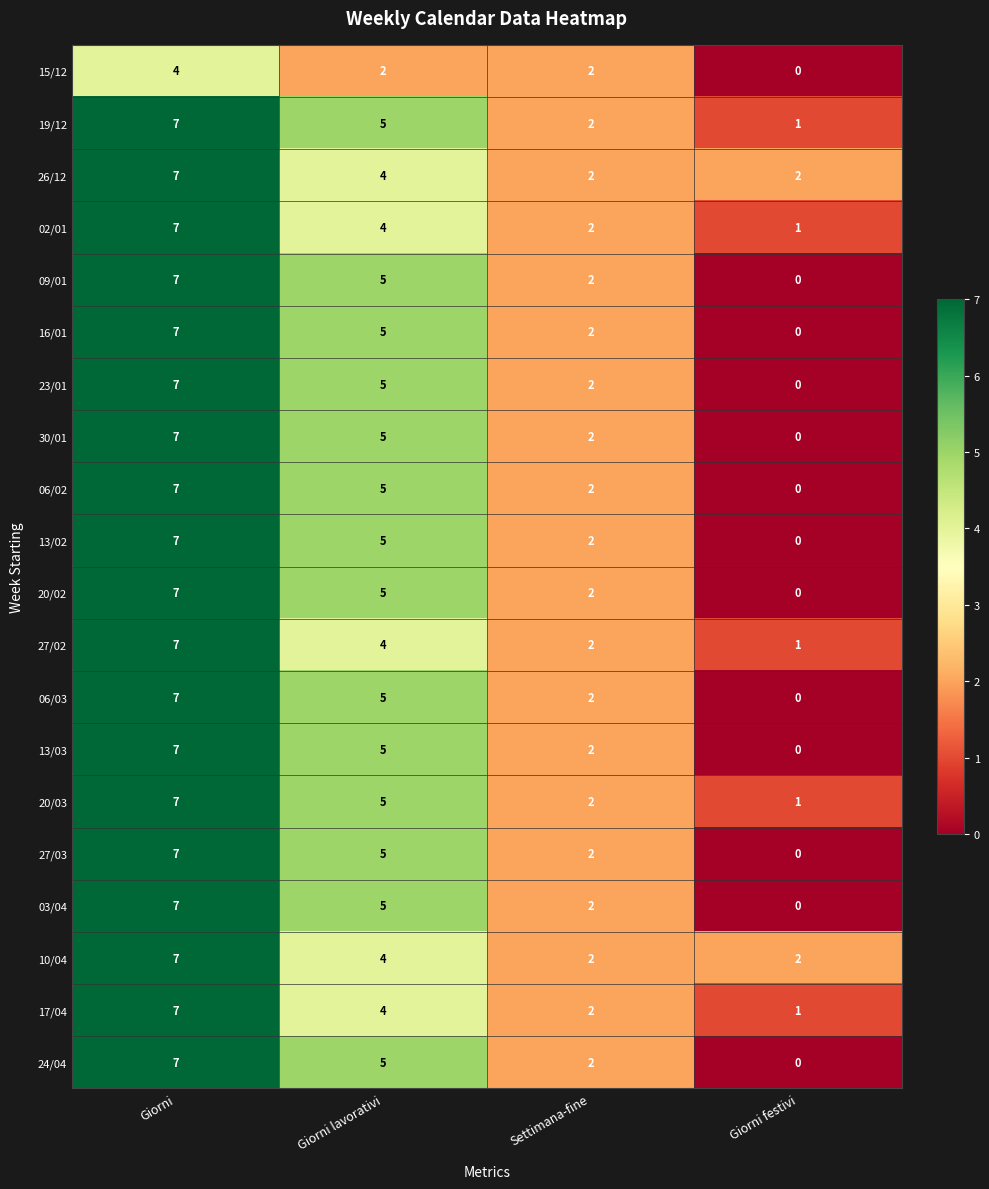

What is the difference between the highest and lowest values at Giorni lavorativi?

3